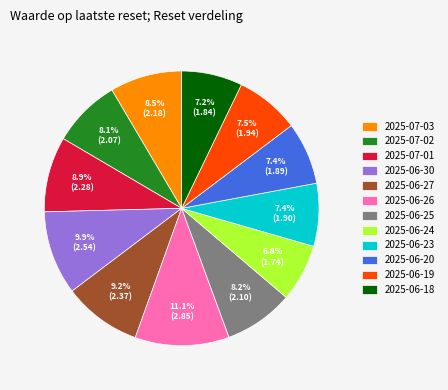

To the nearest percent, what is the combined percentage of 2025-06-19 and 2025-06-24?

14%